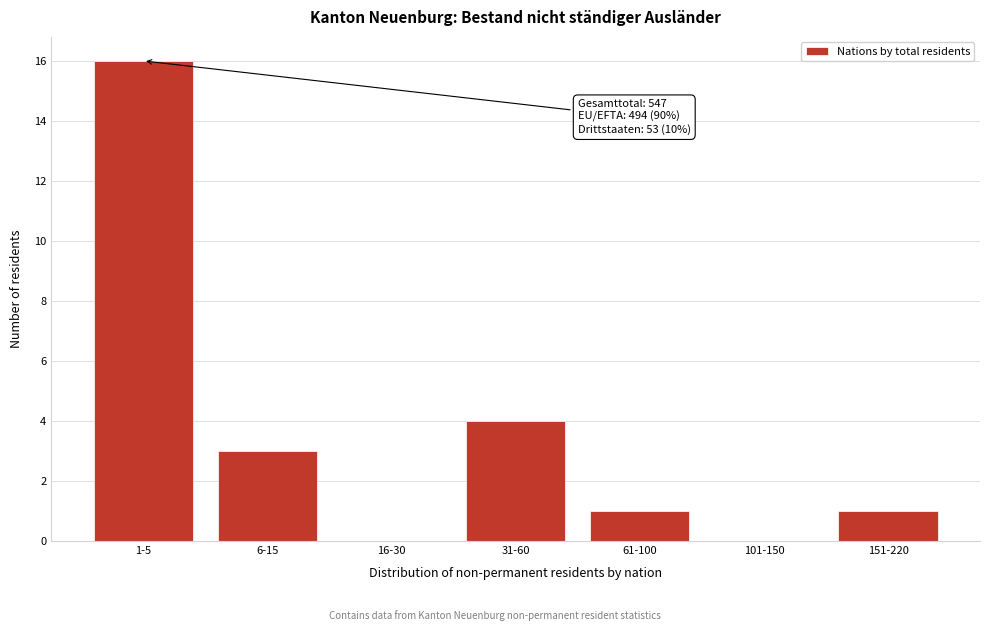

Reading left to right, what are all the values shown in this chart?

1-5=16	6-15=3	16-30=0	31-60=4	61-100=1	101-150=0	151-220=1